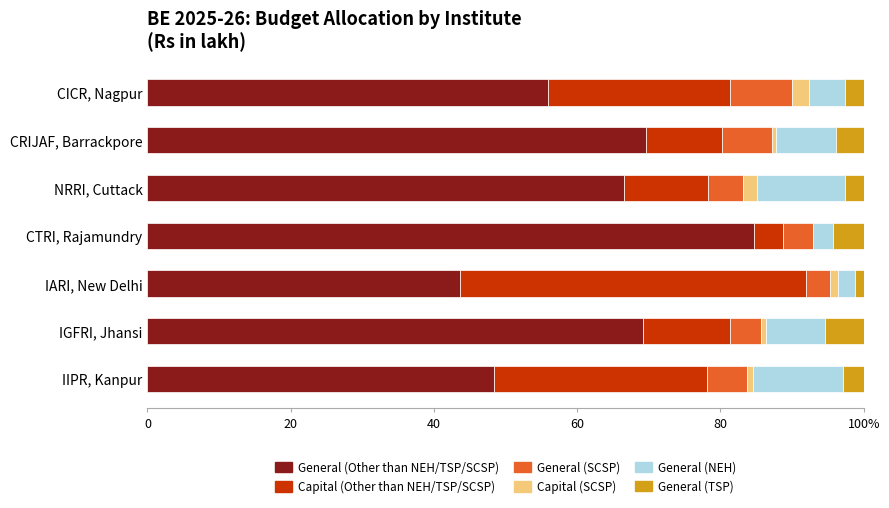

What are all the series names shown in the legend?

General (Other than NEH/TSP/SCSP), Capital (Other than NEH/TSP/SCSP), General (SCSP), Capital (SCSP), General (NEH), General (TSP)